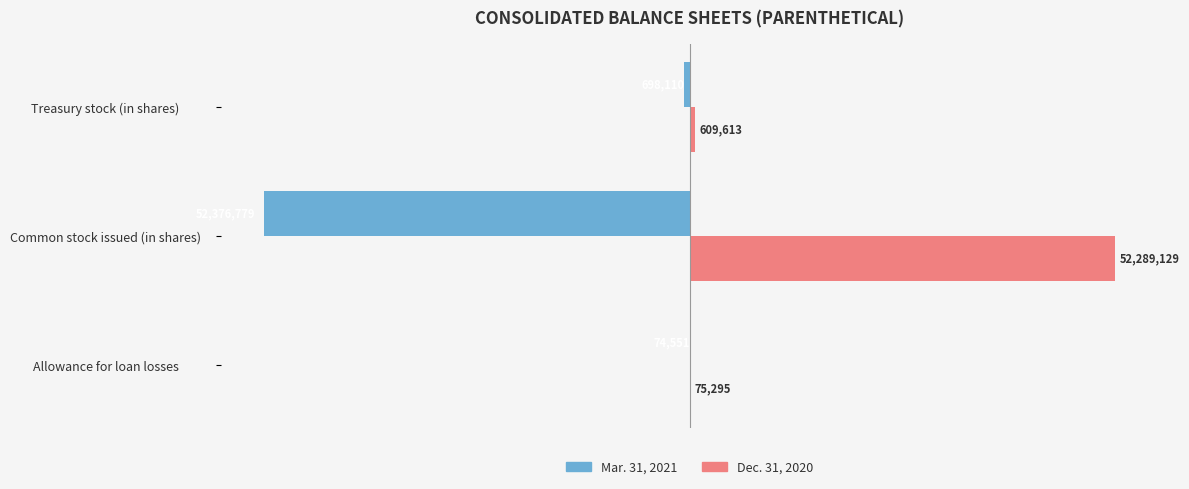

At which category is the sum across all series the highest?

Allowance for loan losses